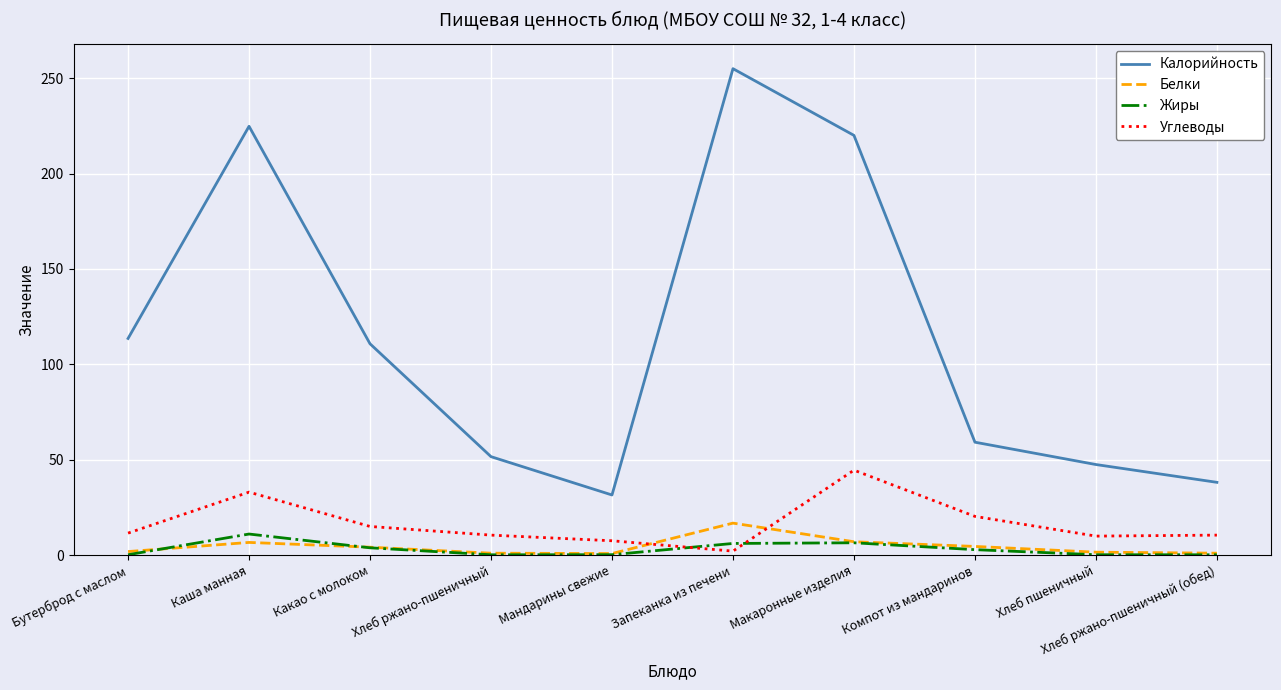

Read the Жиры value at Хлеб пшеничный.

0.2